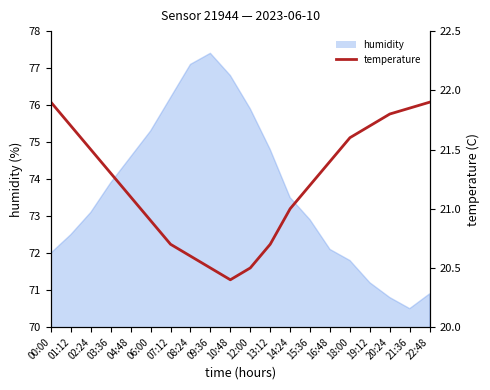

What is the label of the 19th point from the left?

21:36